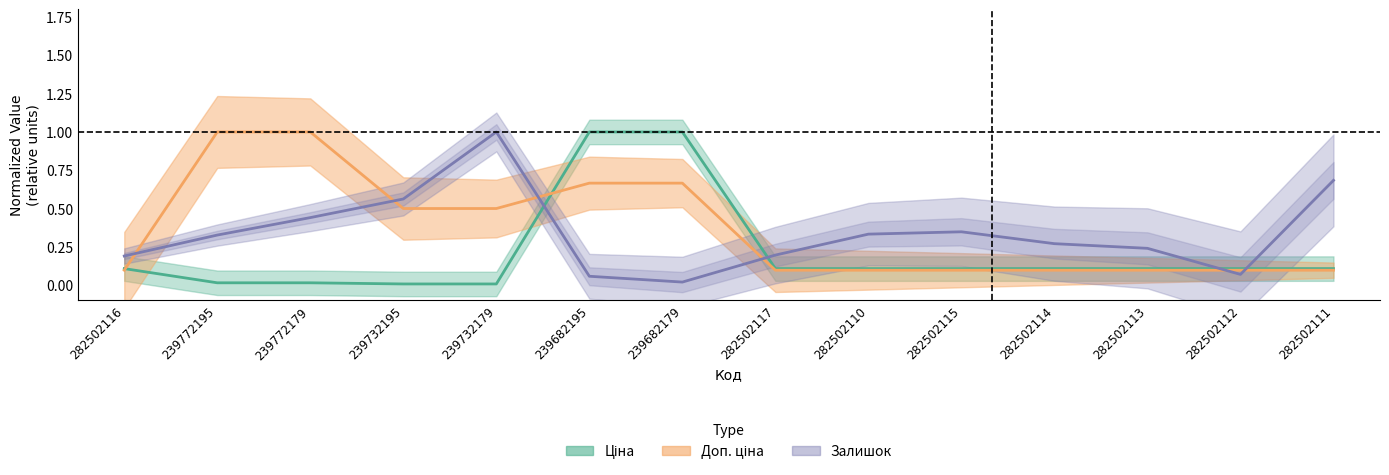

Is this an area chart (filled region under the line)?

No